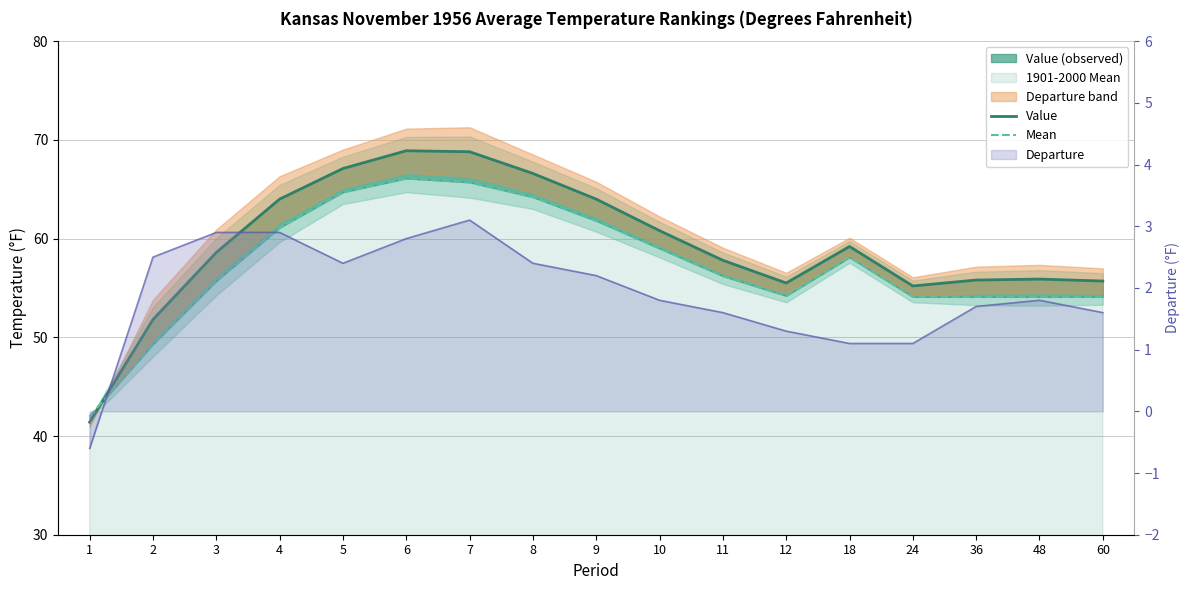

What is the greatest value displayed?

68.9